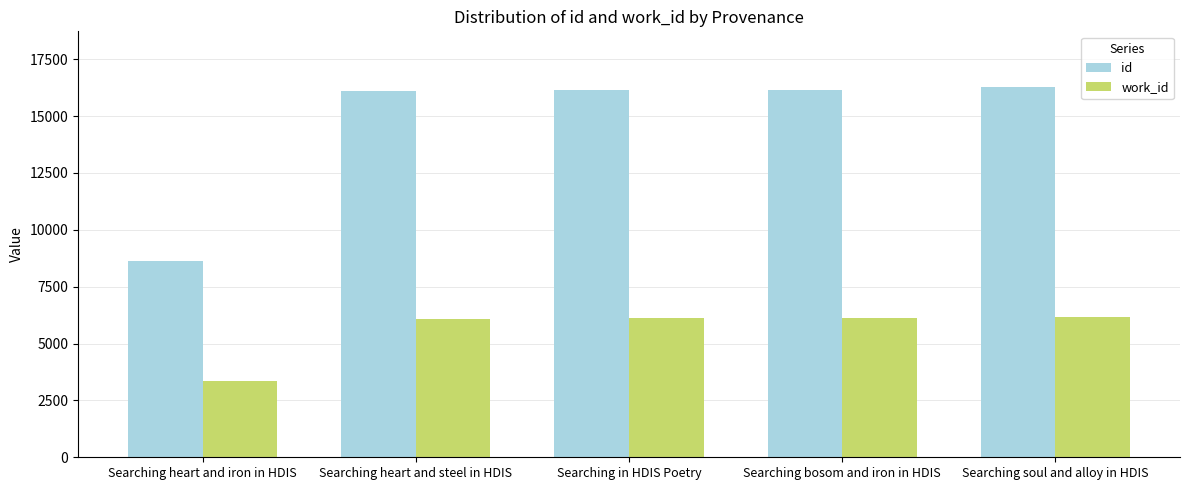

The value of work_id at Searching bosom and iron in HDIS is 6120. True or false?

True